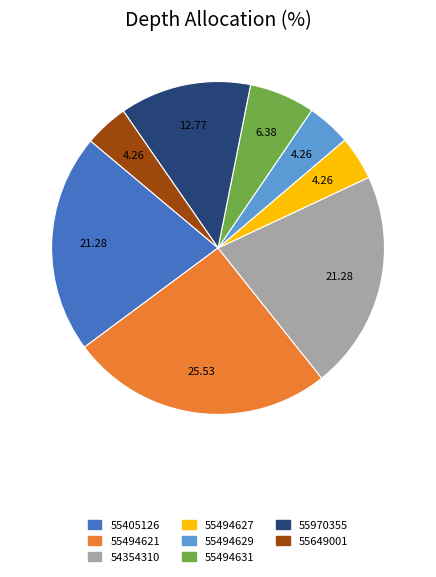

Does any single category account for the majority?

No